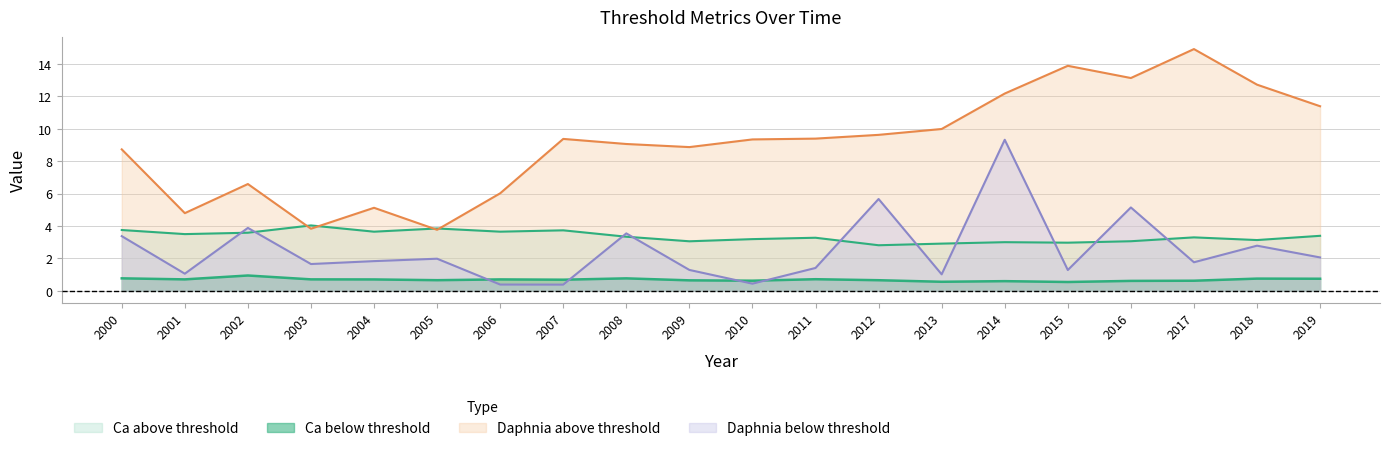

Does the chart have visible grid lines?

Yes